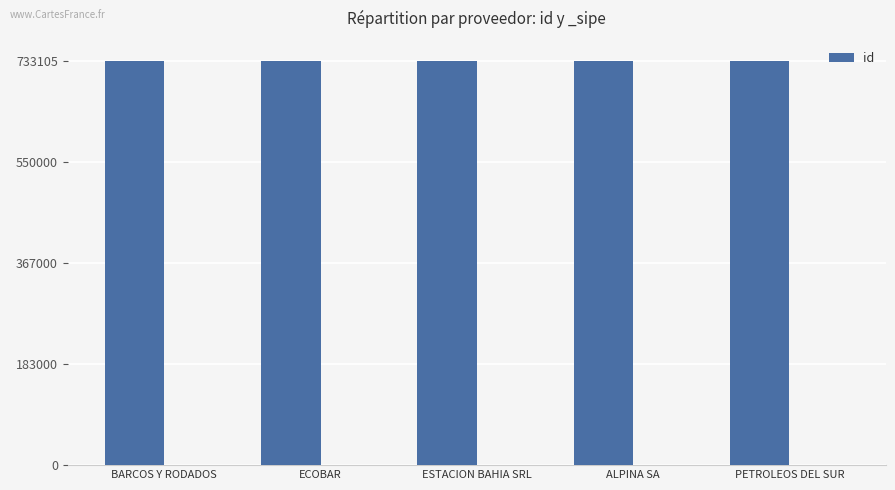

What is the sum of all values?

3665515